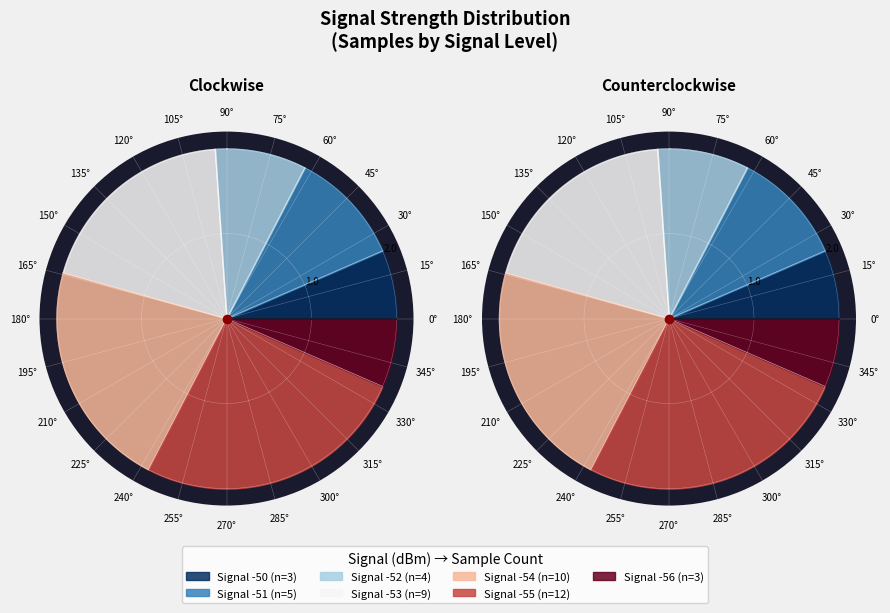

Which has a higher value, -53 or -55?

-55